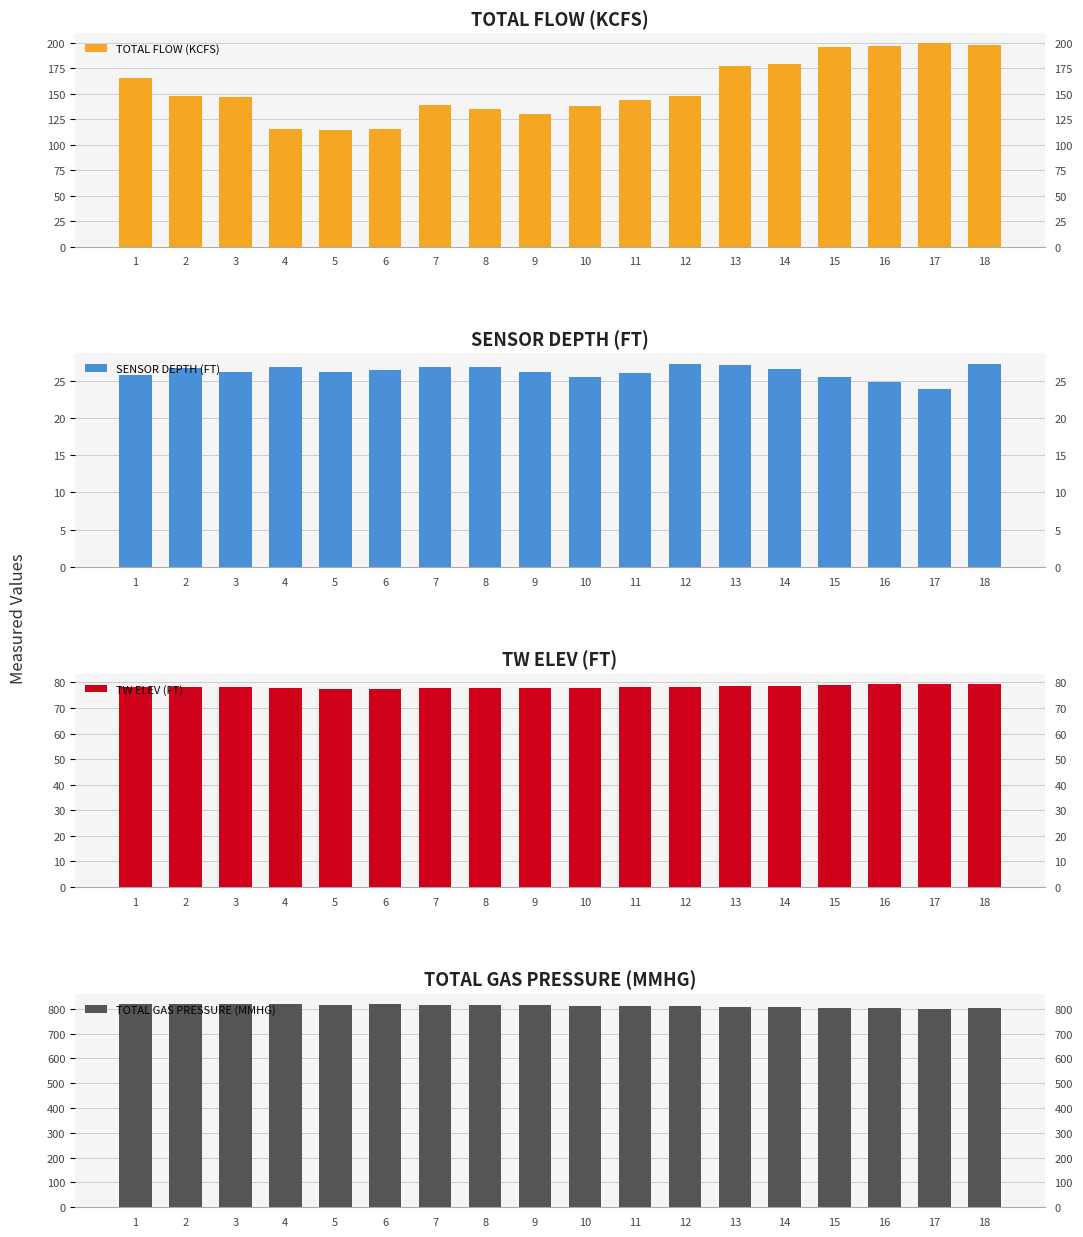

What is the difference between the TOTAL FLOW (KCFS) values at 16 and 14?

17.4